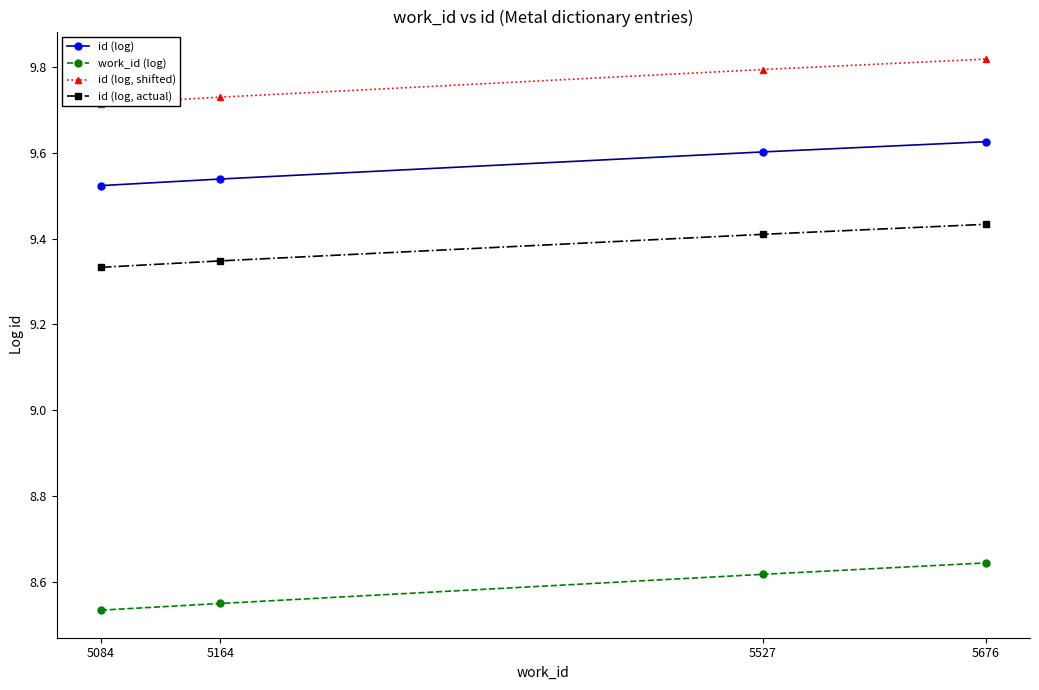

Where is work_id (log) nearest to the value 8?

5084